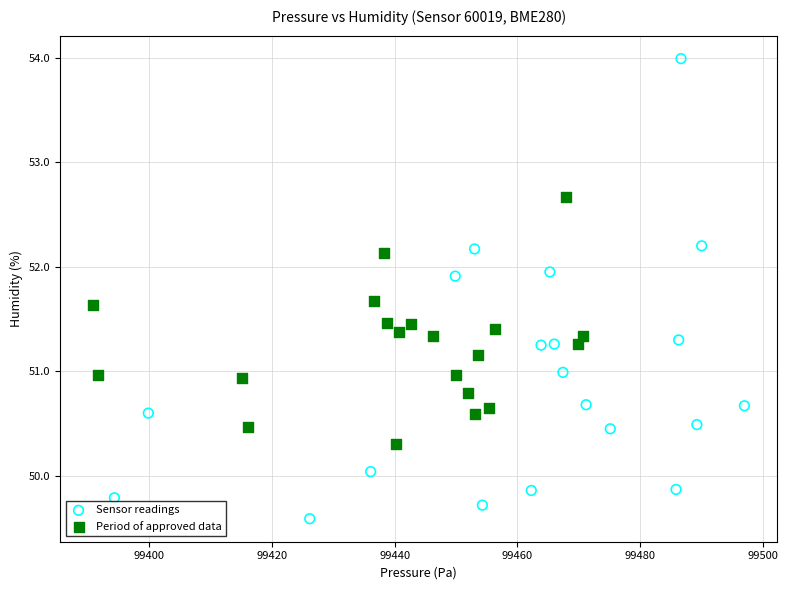

Which series contains the highest Y value?

Sensor readings